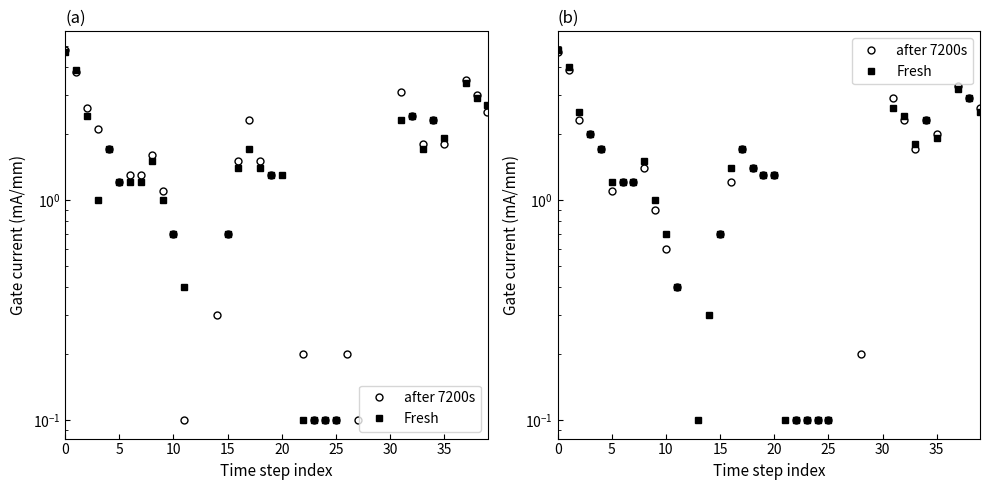

Rank the series by their maximum value, from lowest to highest.

after 7200s, Fresh